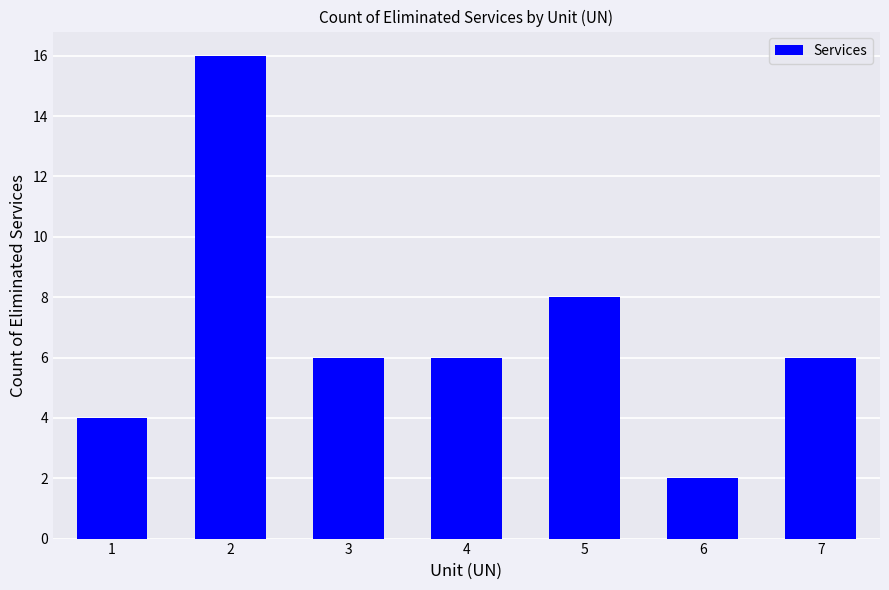

What is the value of the 1st bar from the left?

4